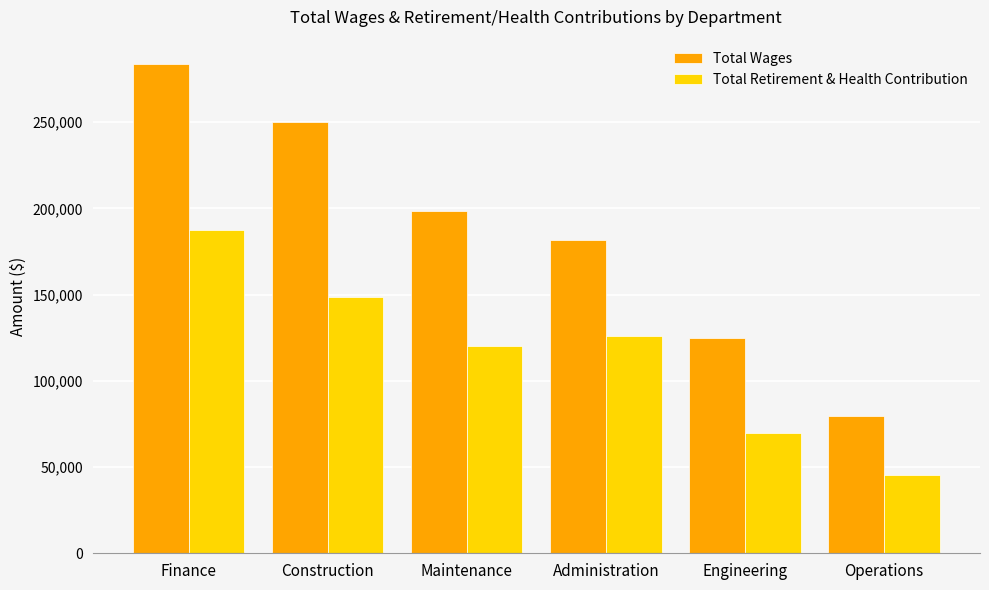

What is the smallest value displayed?

45168